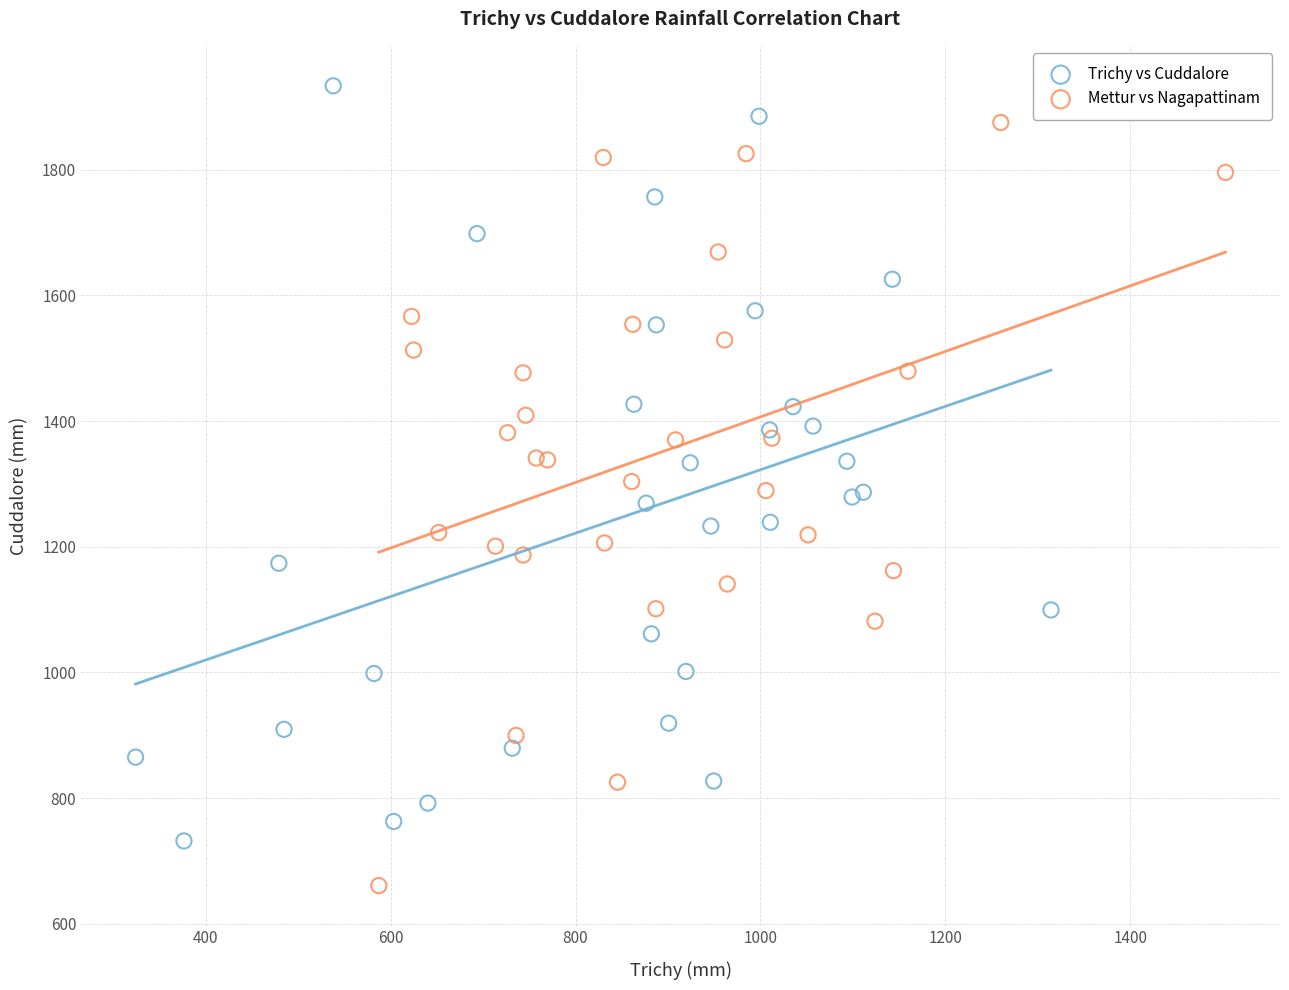

What are all the series names shown in the legend?

Trichy vs Cuddalore, Mettur vs Nagapattinam